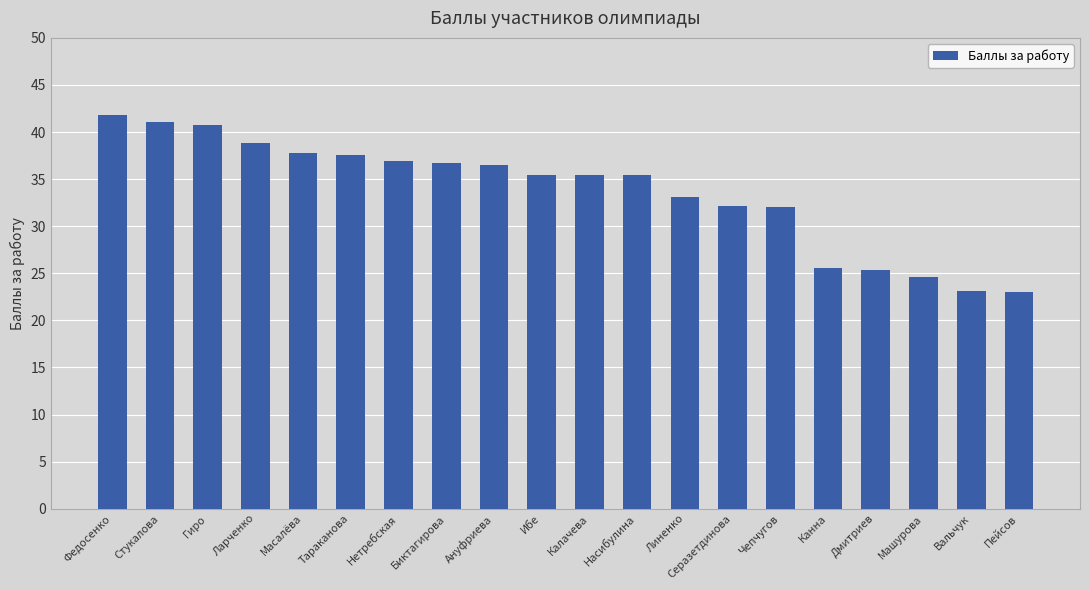

Which has a higher value, Линенко or Нетребская?

Нетребская